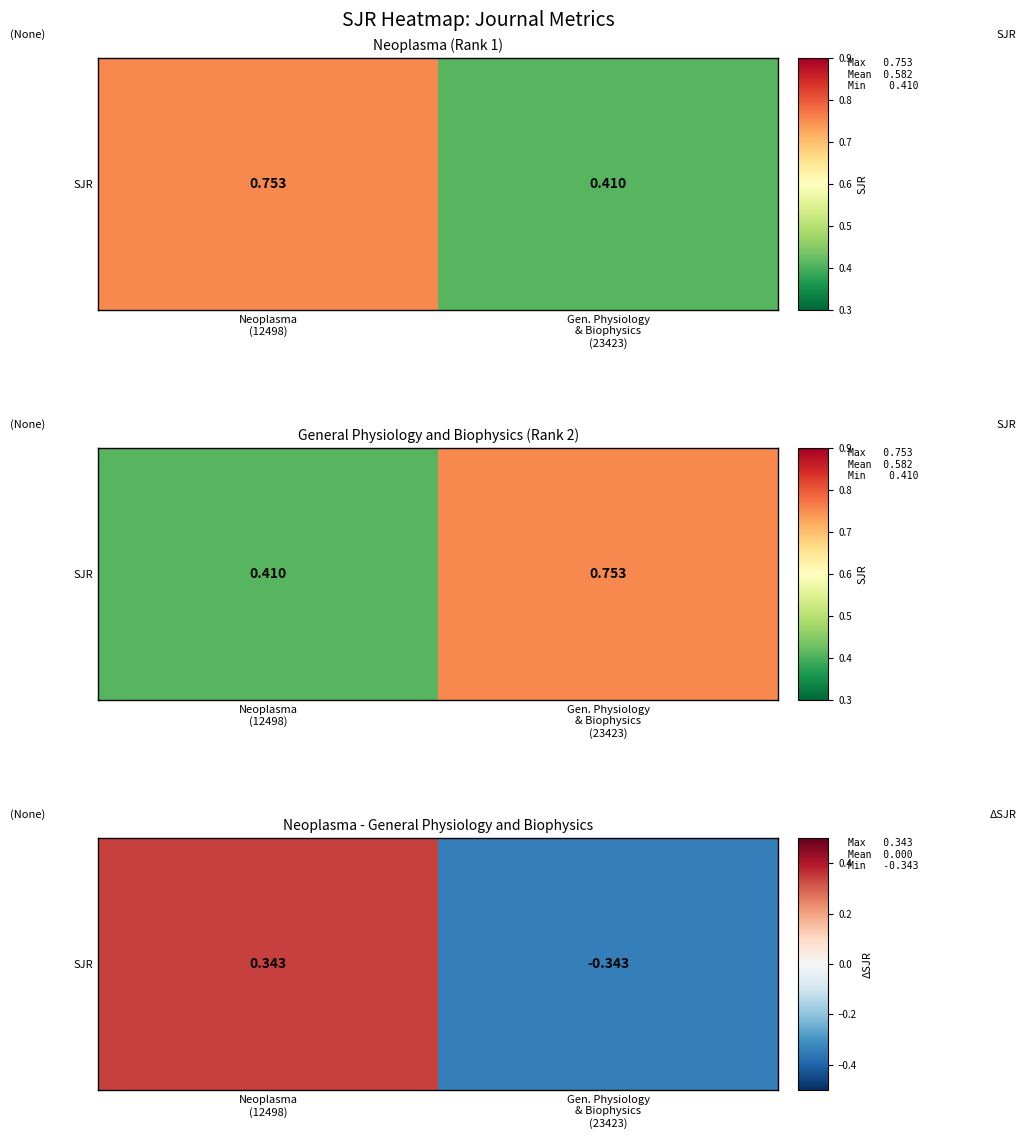

Rank the categories by value from highest to lowest.

Neoplasma
(12498), Gen. Physiology
& Biophysics
(23423)